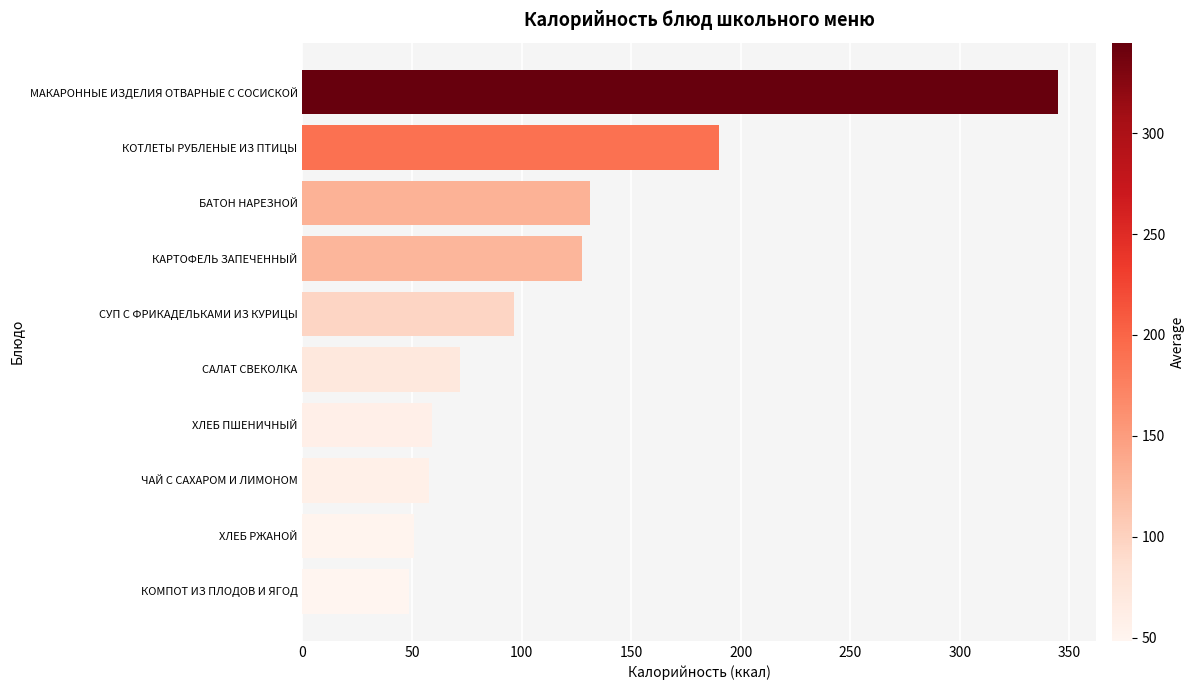

How many distinct data groups are displayed?

1